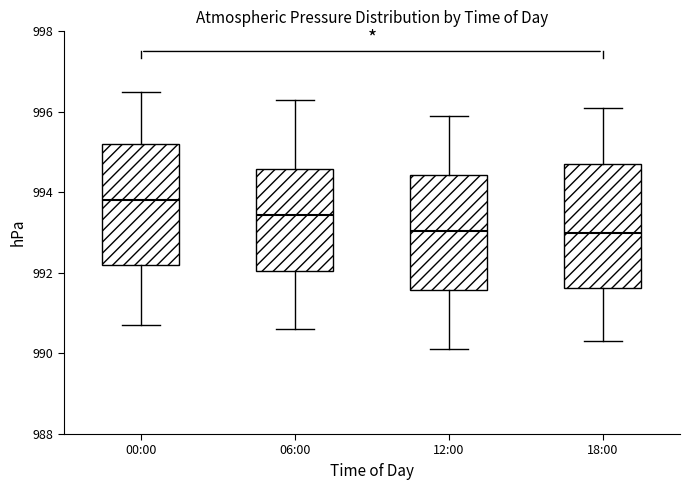

Reading left to right, transcribe this box plot: for each box, give where its median line is, the range the box spans, and where its two whiskers end, as read against the y-axis. The values are not printed on the chart, so give them approximately, as read against the axis.

00:00: median 993.8, box 992.2 to 995.2, whiskers 990.8 to 996.6
06:00: median 993.4, box 992.0 to 994.6, whiskers 990.6 to 996.4
12:00: median 993.0, box 991.6 to 994.4, whiskers 990.2 to 996.0
18:00: median 993.0, box 991.6 to 994.8, whiskers 990.4 to 996.2